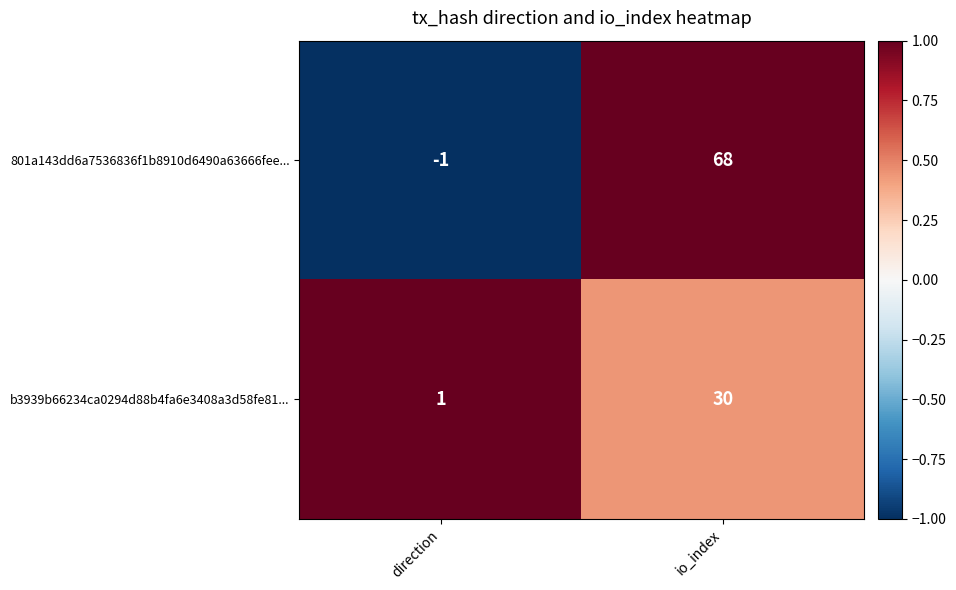

What is the difference between the b3939b66234ca0294d88b4fa6e3408a3d58fe81... values at direction and io_index?

29